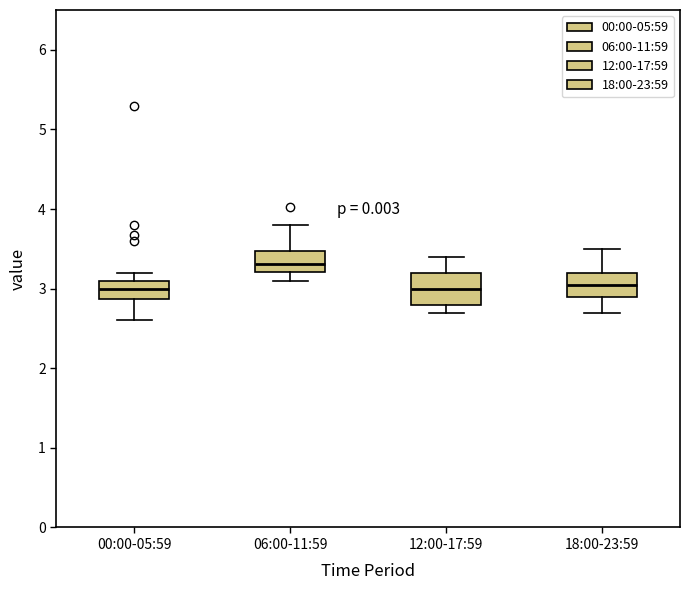

Reading left to right, transcribe this box plot: for each box, give where its median line is, the range the box spans, and where its two whiskers end, as read against the y-axis. The values are not printed on the chart, so give them approximately, as read against the axis.

00:00-05:59: median 3.0, box 2.9 to 3.1, whiskers 2.6 to 3.2
06:00-11:59: median 3.3, box 3.2 to 3.5, whiskers 3.1 to 3.8
12:00-17:59: median 3.0, box 2.8 to 3.2, whiskers 2.7 to 3.4
18:00-23:59: median 3.1, box 2.9 to 3.2, whiskers 2.7 to 3.5